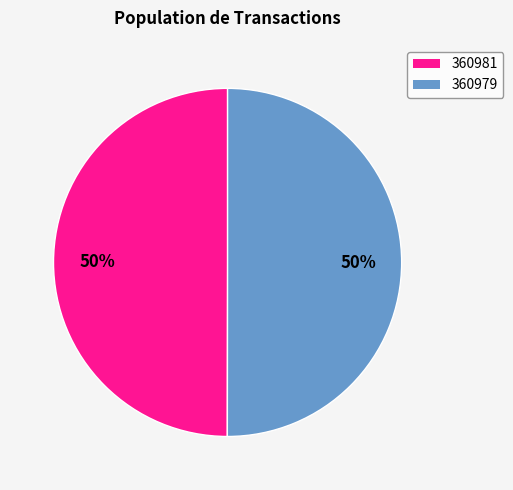

Combined, do 360979 and 360981 account for over 50%?

Yes